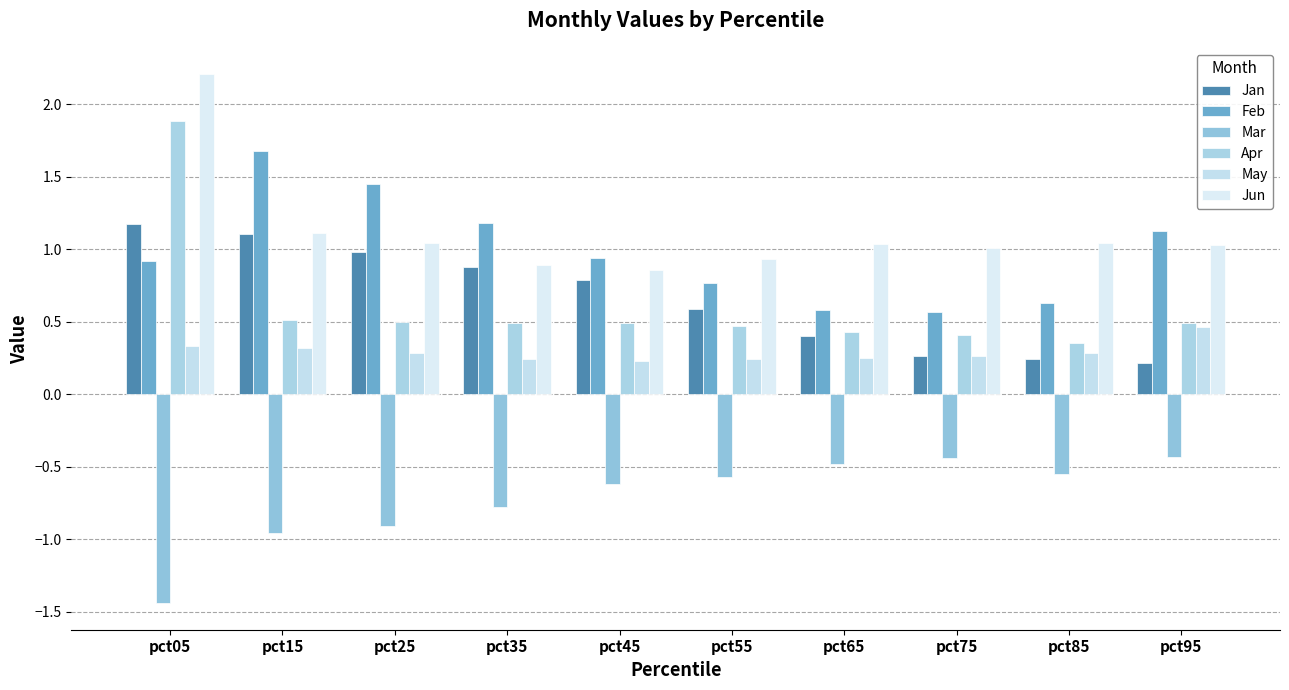

How many groups of bars are there?

10